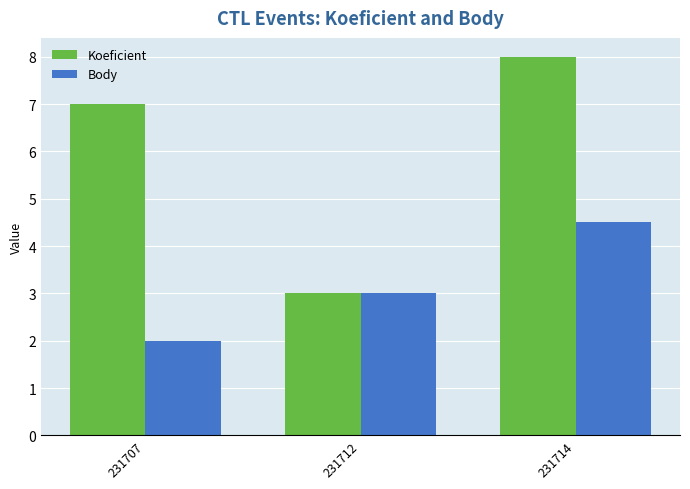

At how many categories does at least one series exceed 5?

2